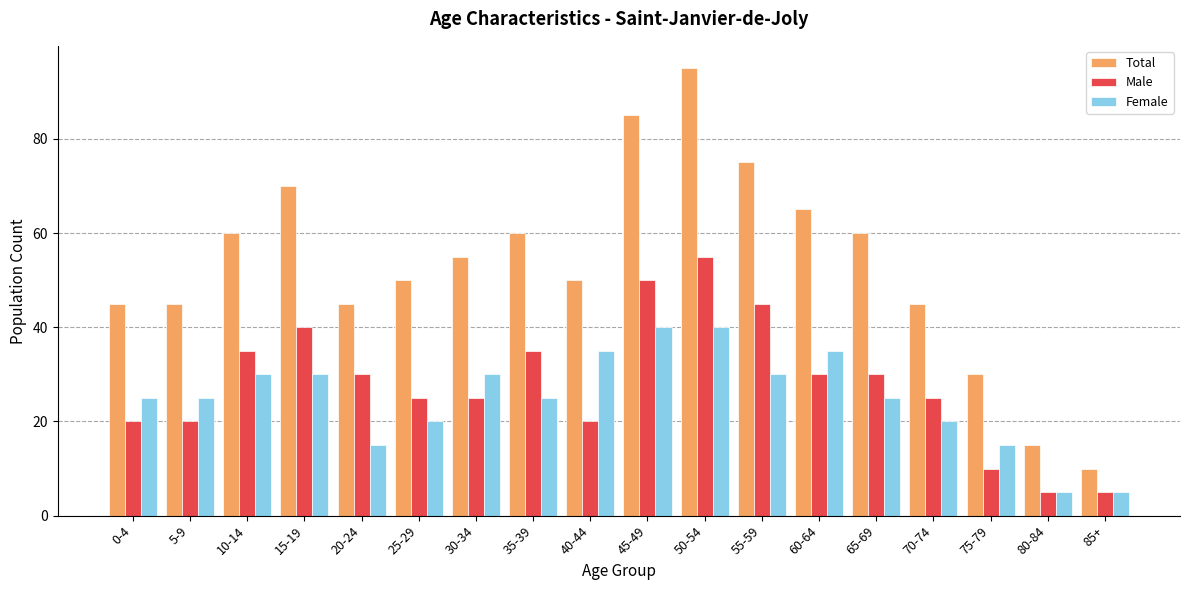

The Female series shows 25 at 35-39. True or false?

True